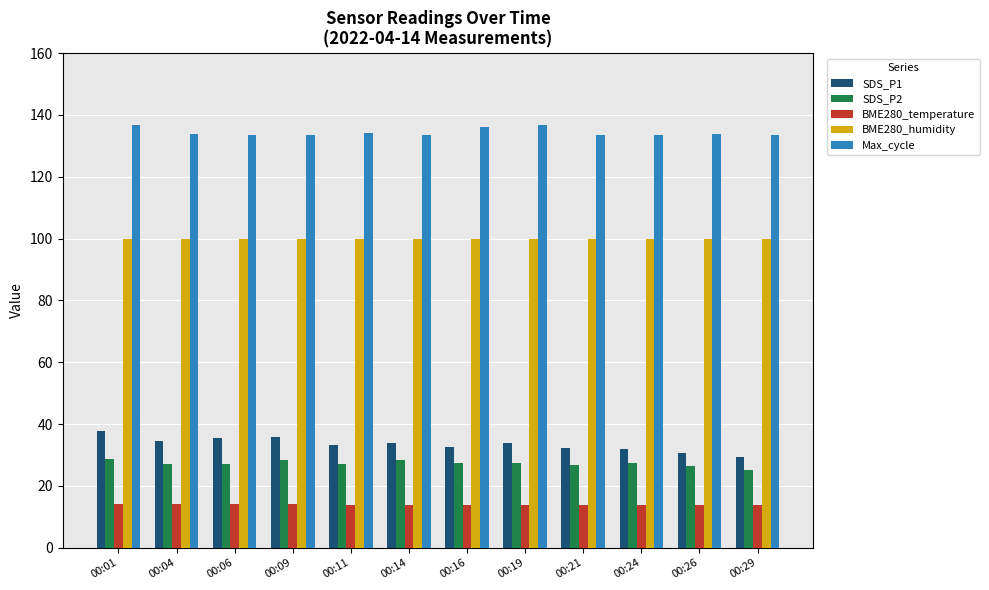

At 00:11, list the series in order from smallest to largest.

BME280_temperature, SDS_P2, SDS_P1, BME280_humidity, Max_cycle